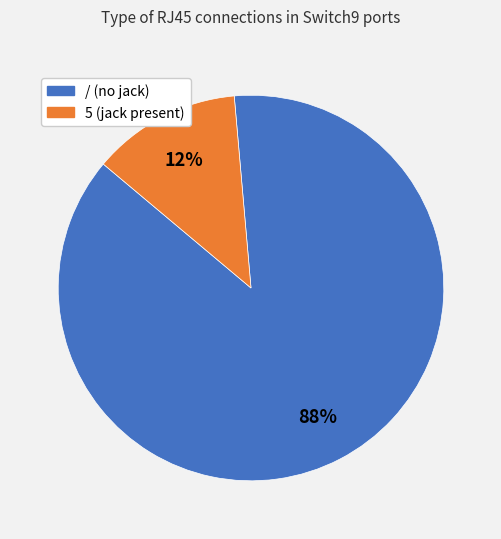

Combined, do 5 and / account for over 50%?

Yes